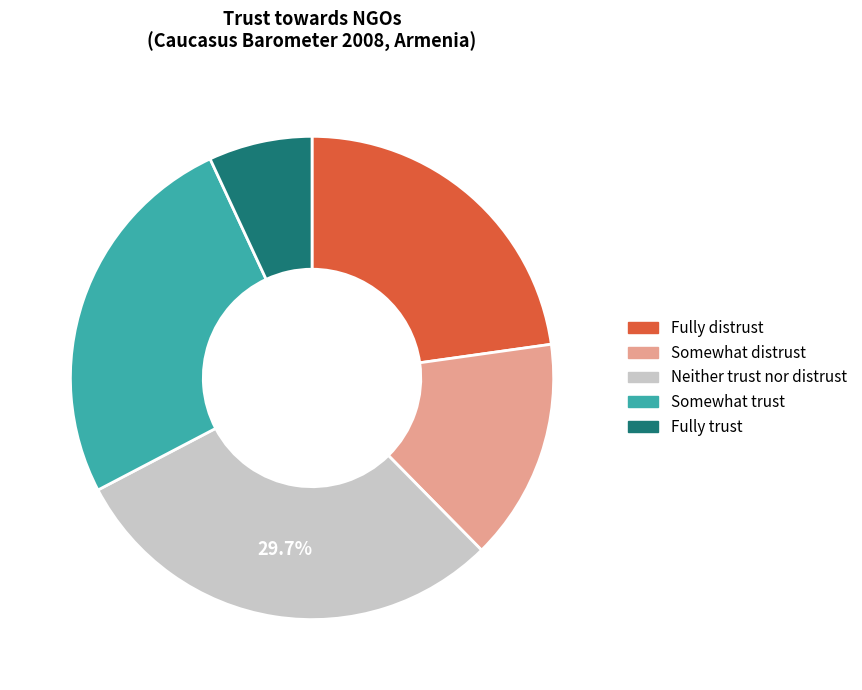

Is Fully trust the majority of the pie?

No